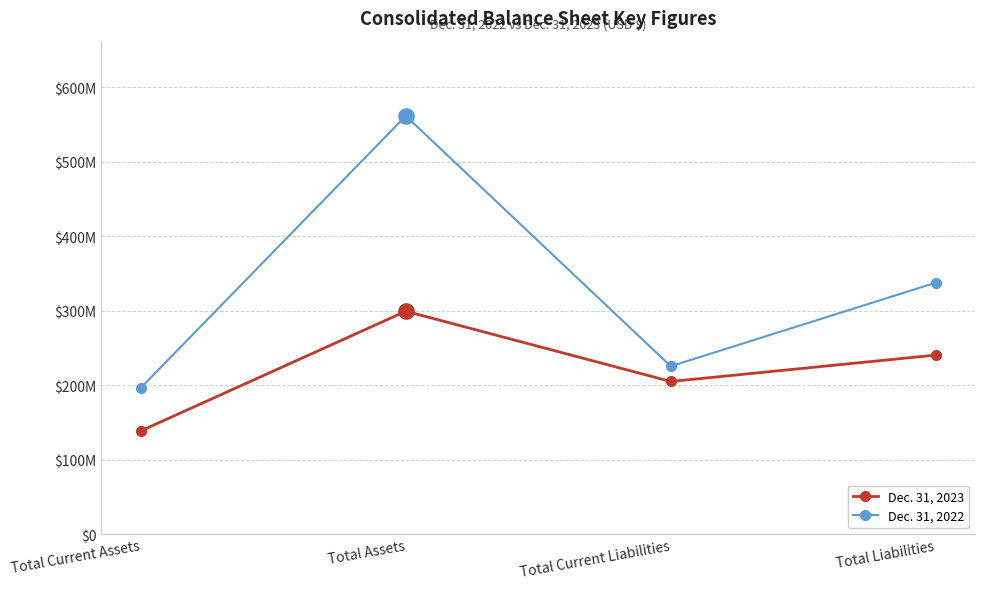

What is the total value across all series at Total Liabilities?

577816000